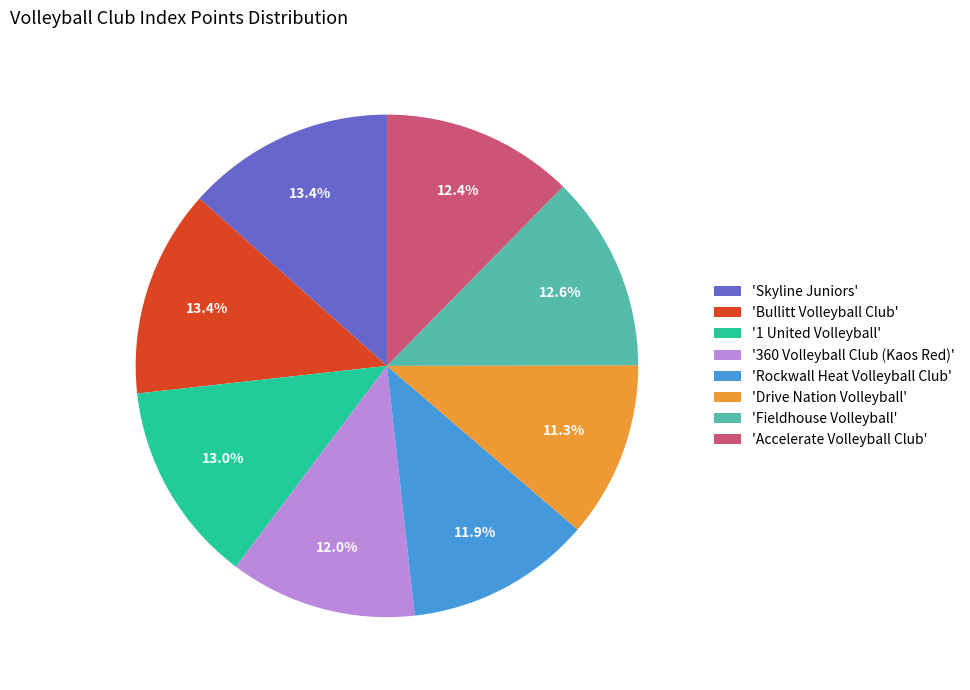

How many segments does this pie chart have?

8